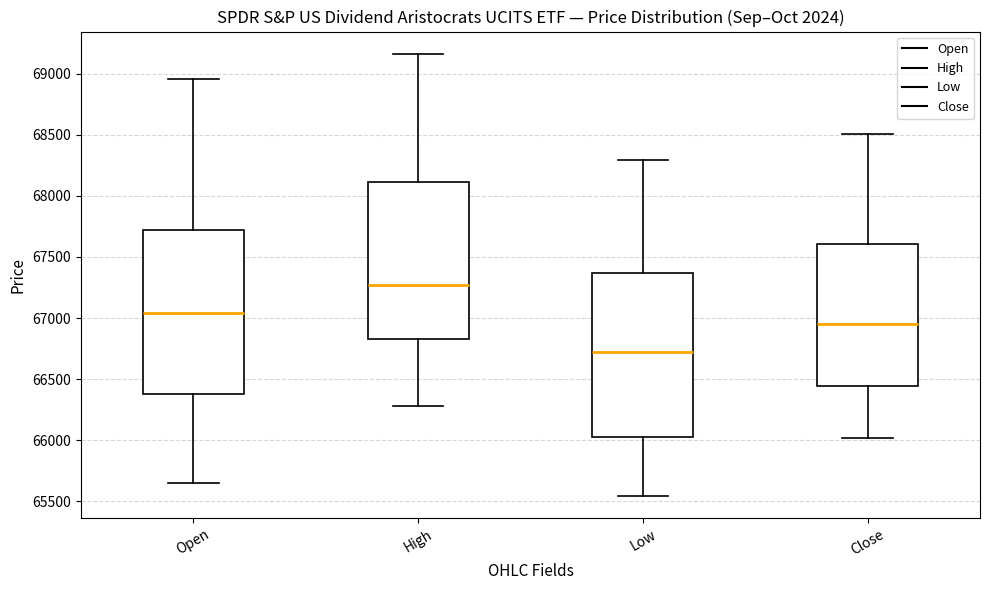

Which box has the highest median line?

High